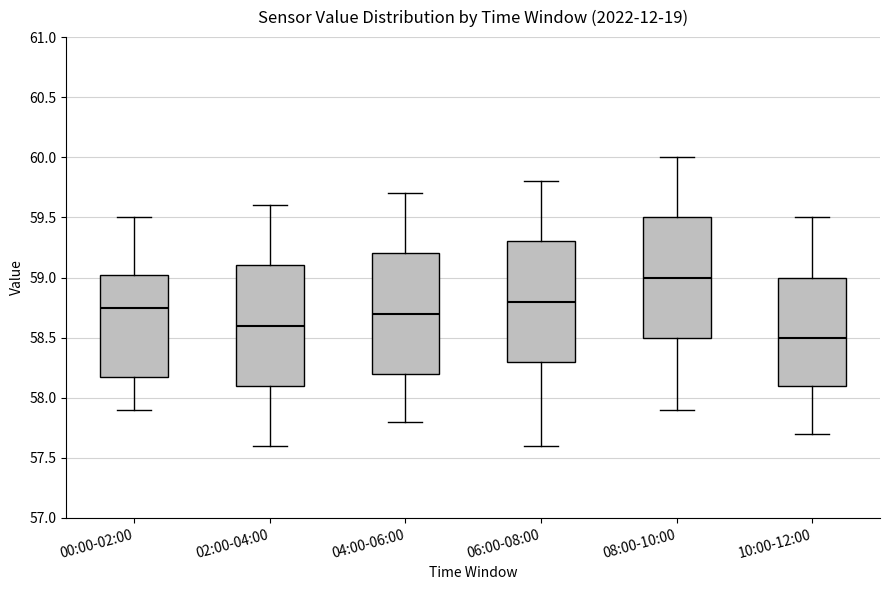

Reading left to right, transcribe this box plot: for each box, give where its median line is, the range the box spans, and where its two whiskers end, as read against the y-axis. The values are not printed on the chart, so give them approximately, as read against the axis.

00:00-02:00: median 58.75, box 58.20 to 59.05, whiskers 57.90 to 59.50
02:00-04:00: median 58.60, box 58.10 to 59.10, whiskers 57.60 to 59.60
04:00-06:00: median 58.70, box 58.20 to 59.20, whiskers 57.80 to 59.70
06:00-08:00: median 58.80, box 58.30 to 59.30, whiskers 57.60 to 59.80
08:00-10:00: median 59.00, box 58.50 to 59.50, whiskers 57.90 to 60.00
10:00-12:00: median 58.50, box 58.10 to 59.00, whiskers 57.70 to 59.50